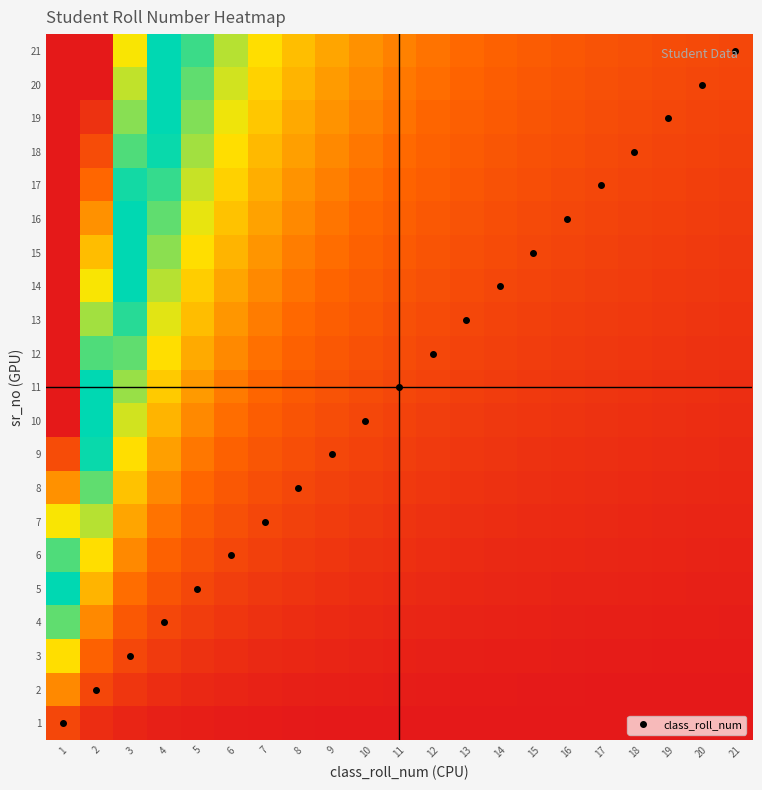

What is the greatest value displayed?

21.0